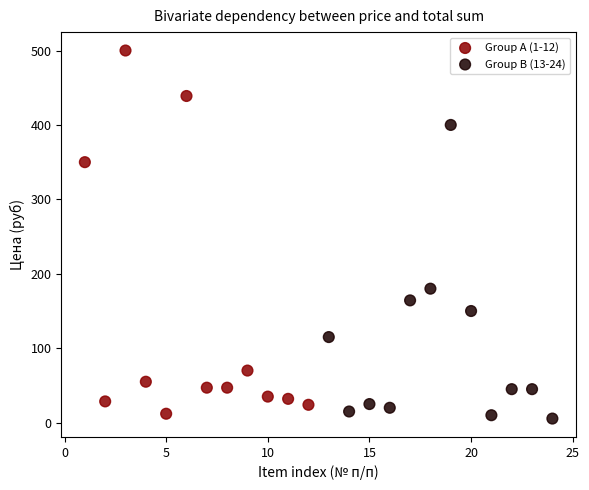

Which series reaches the maximum Y coordinate?

Group A (1-12)